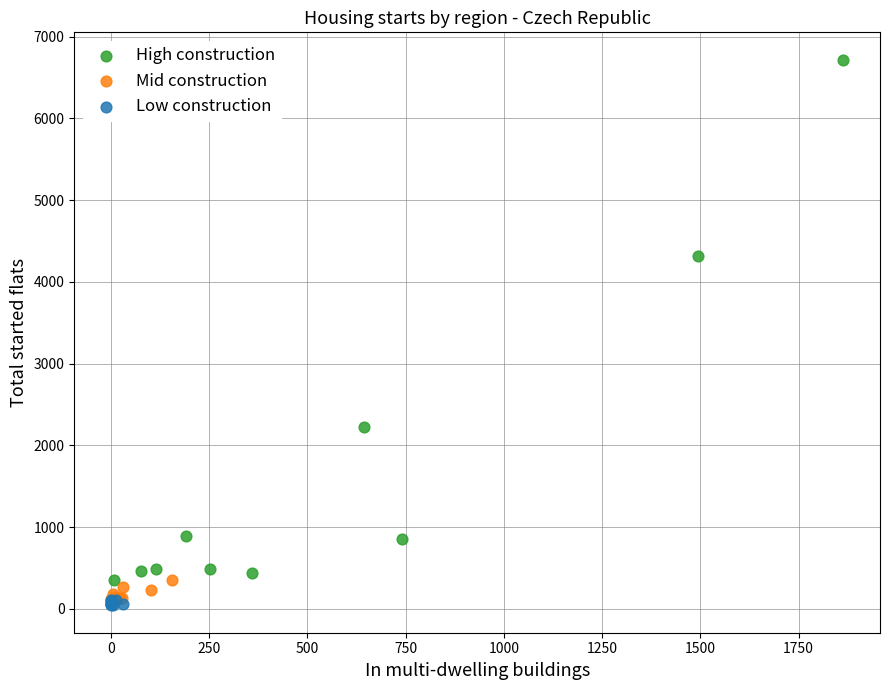

What are all the series names shown in the legend?

High construction, Mid construction, Low construction